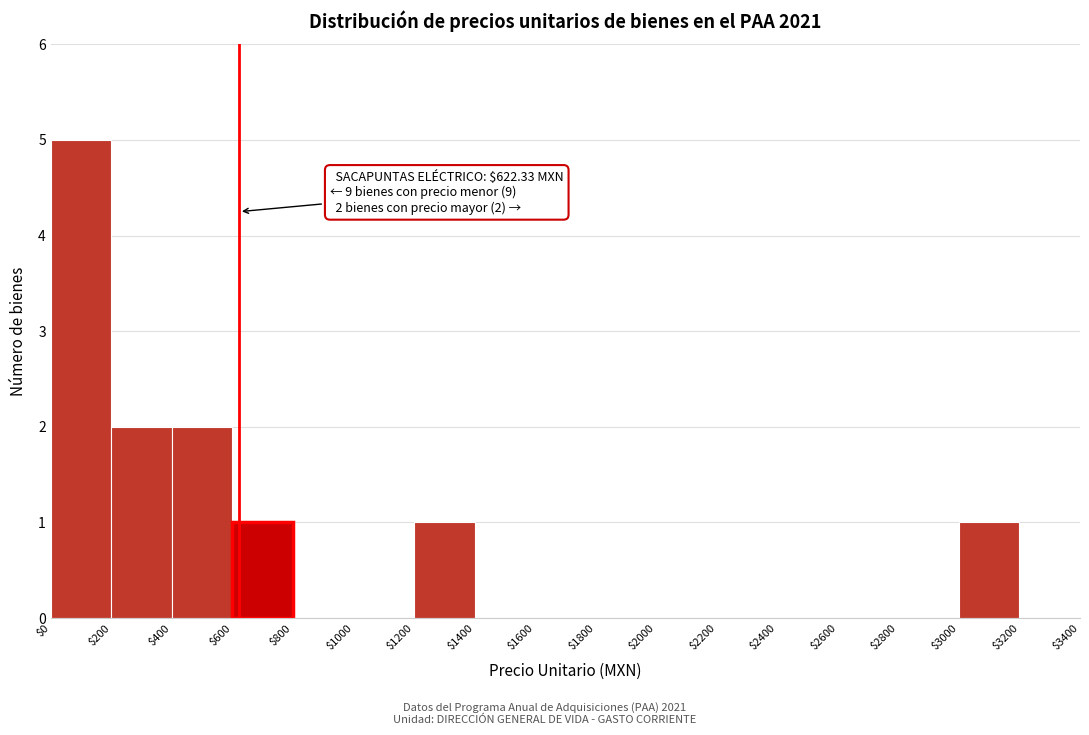

Which range on the x-axis has the tallest bar?

$0 to $200